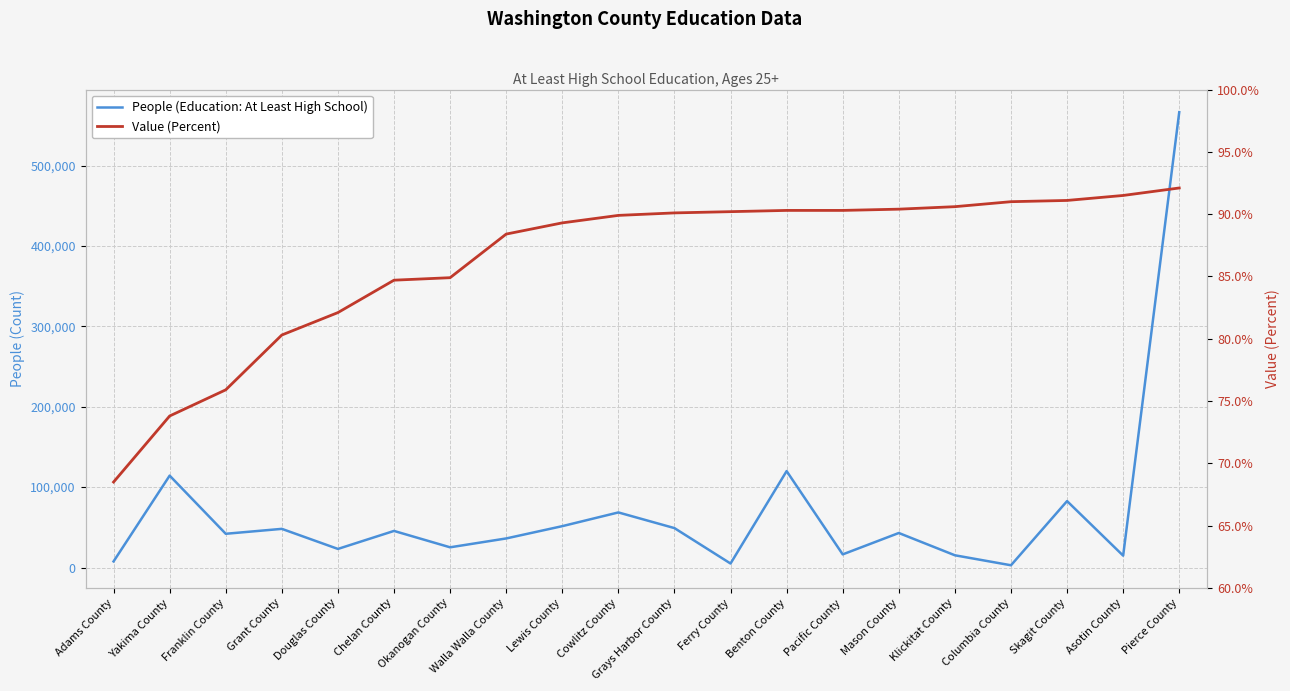

At Asotin County, list the series in order from largest to smallest.

People (Education: At Least High School), Value (Percent)